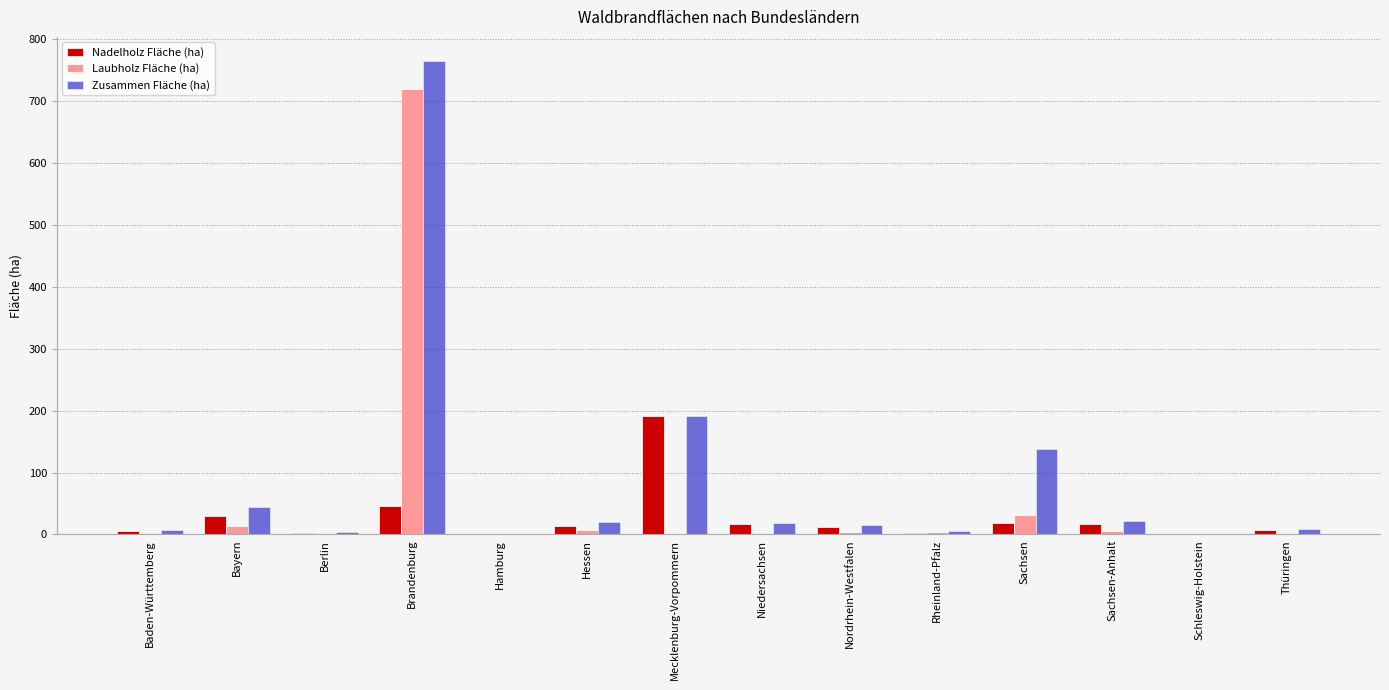

Which series changed the most between Hamburg and Niedersachsen?

Zusammen Fläche (ha)